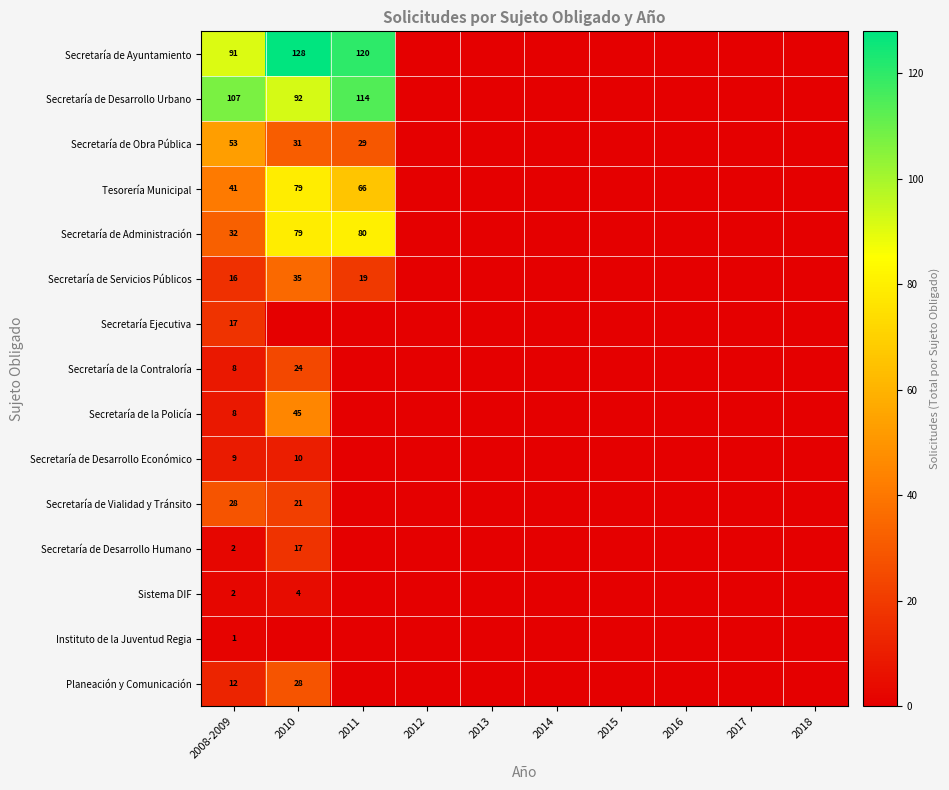

How many Instituto de la Juventud Regia values are between 0 and 1?

10